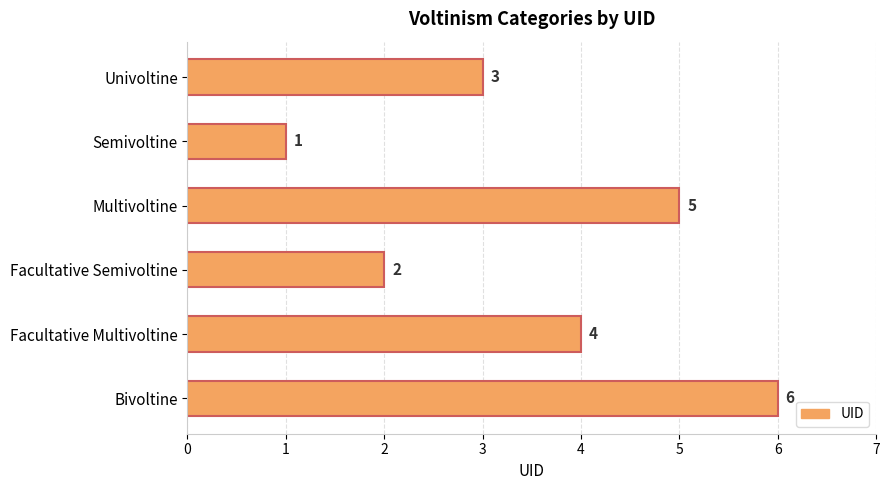

Reading bottom to top, what are all the values shown in this chart?

6	4	2	5	1	3